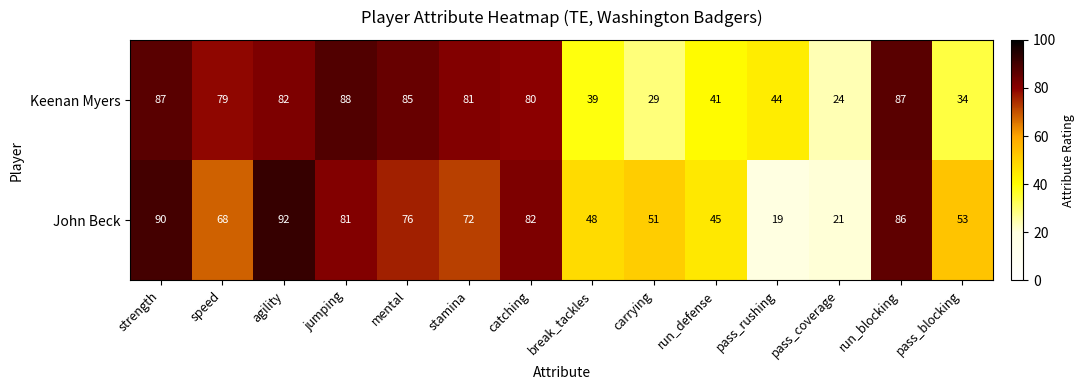

At catching, list the series in order from smallest to largest.

Keenan Myers, John Beck